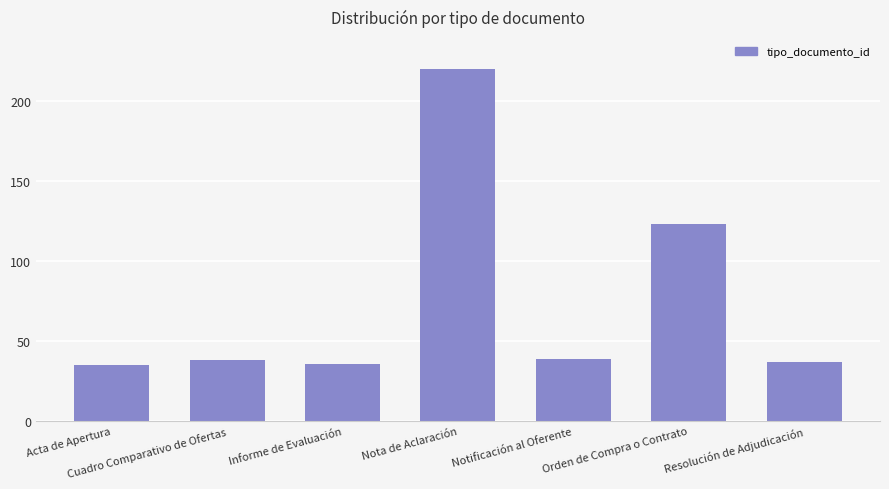

What is the value of the 2nd bar from the left?

38